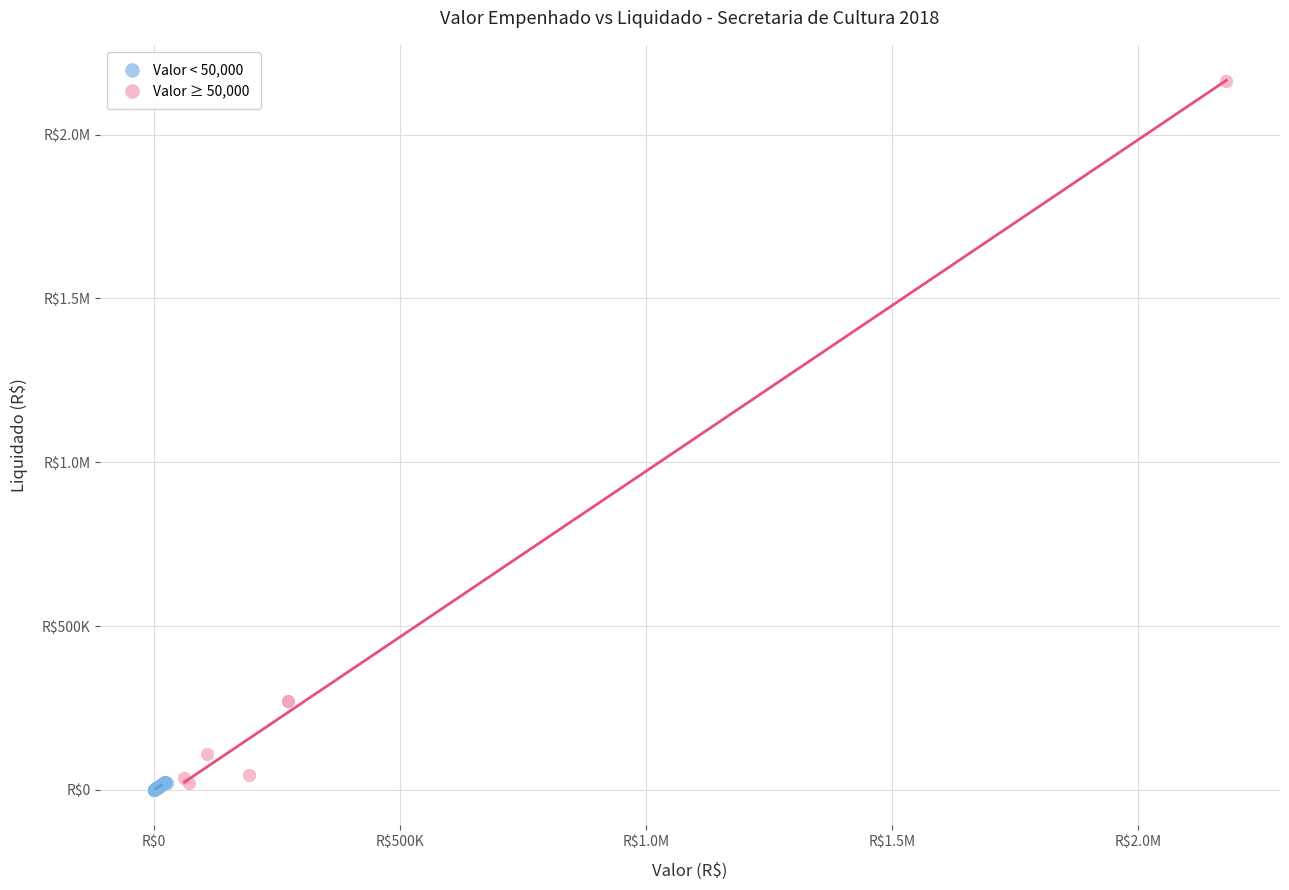

What are all the series names shown in the legend?

Valor < 50,000, Valor ≥ 50,000